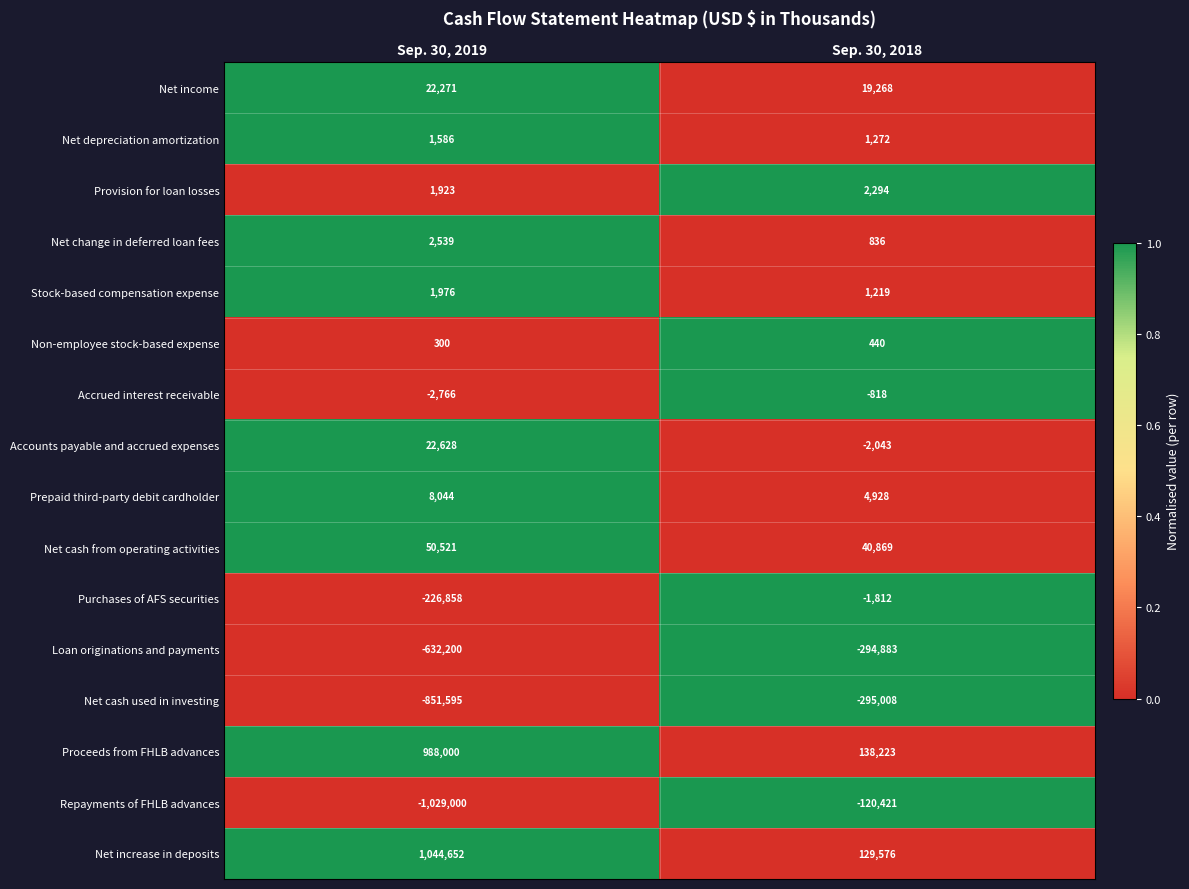

Which series has the widest spread of values?

Net increase in deposits